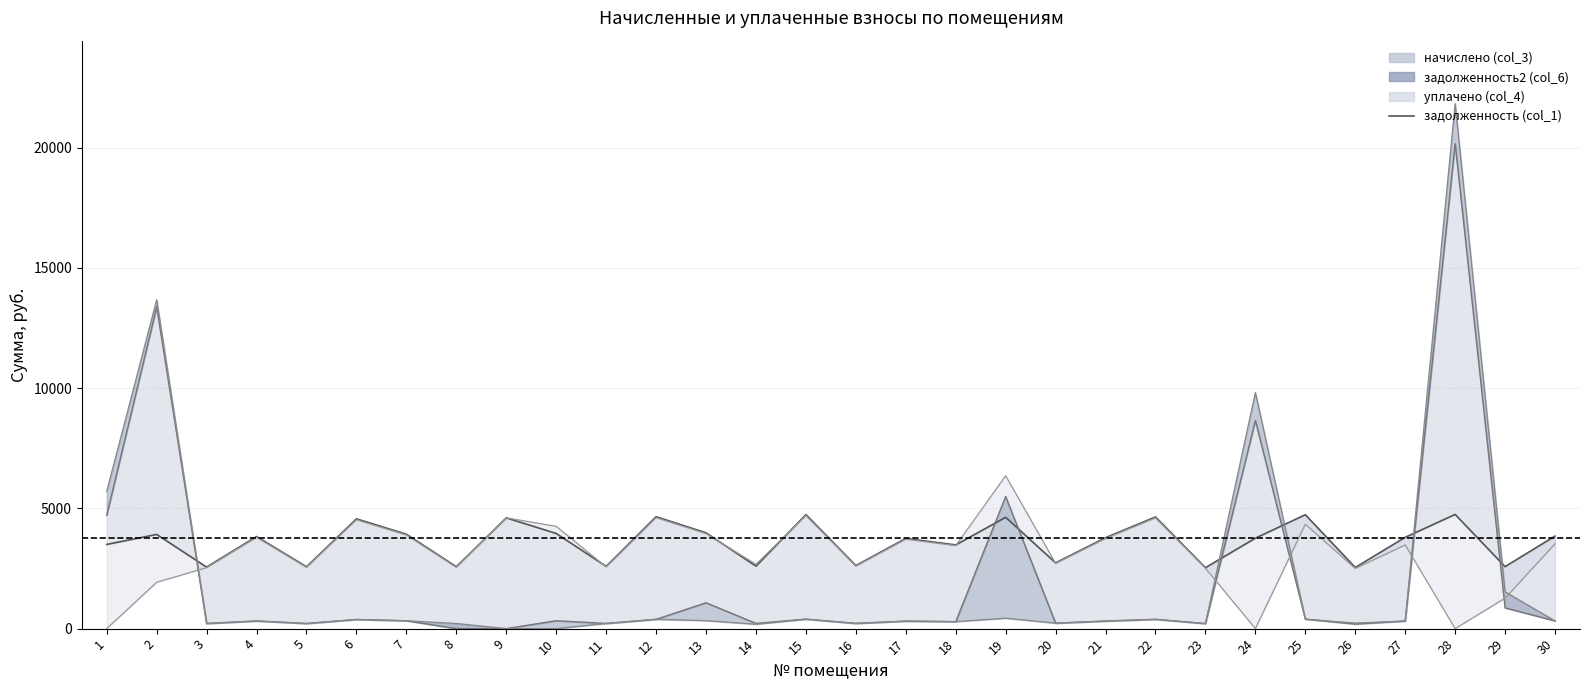

Between 26 and 8, which is larger?

26